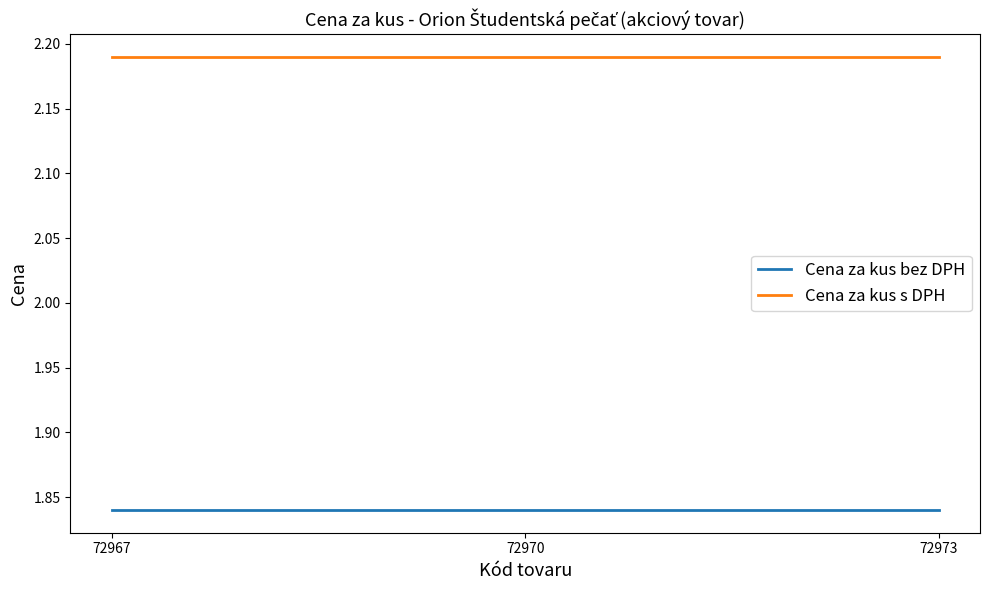

The value of Cena za kus s DPH at 72970 is 3.1. True or false?

False